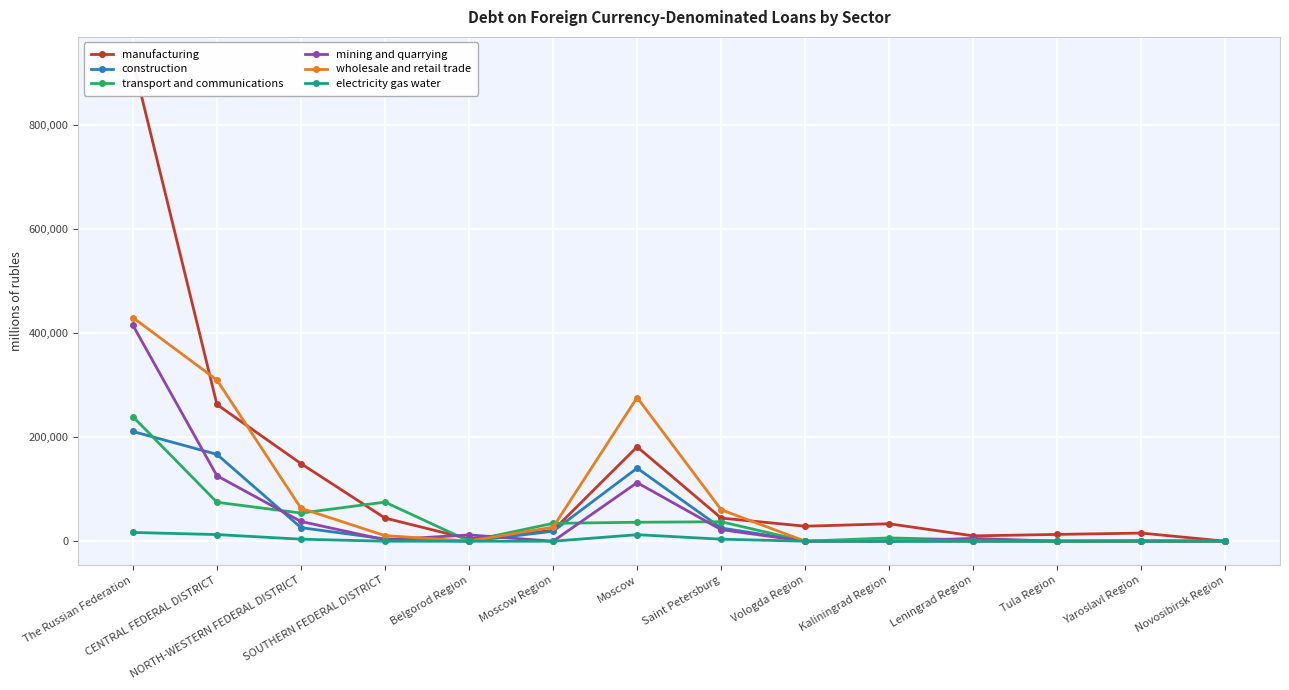

True or false: wholesale and retail trade has a value of 391 at Yaroslavl Region.

False